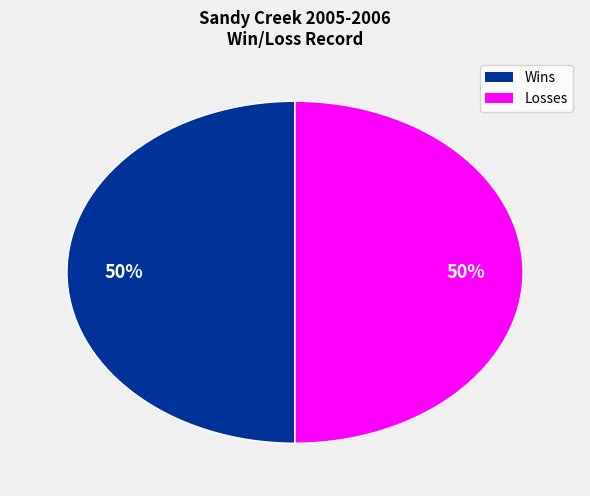

To the nearest percent, what is the average slice percentage?

50%